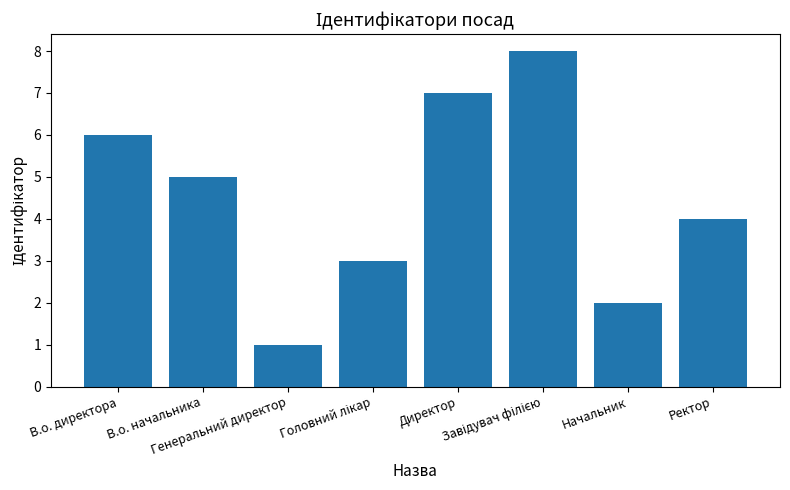

The chart shows a value of 2 at Начальник. True or false?

True